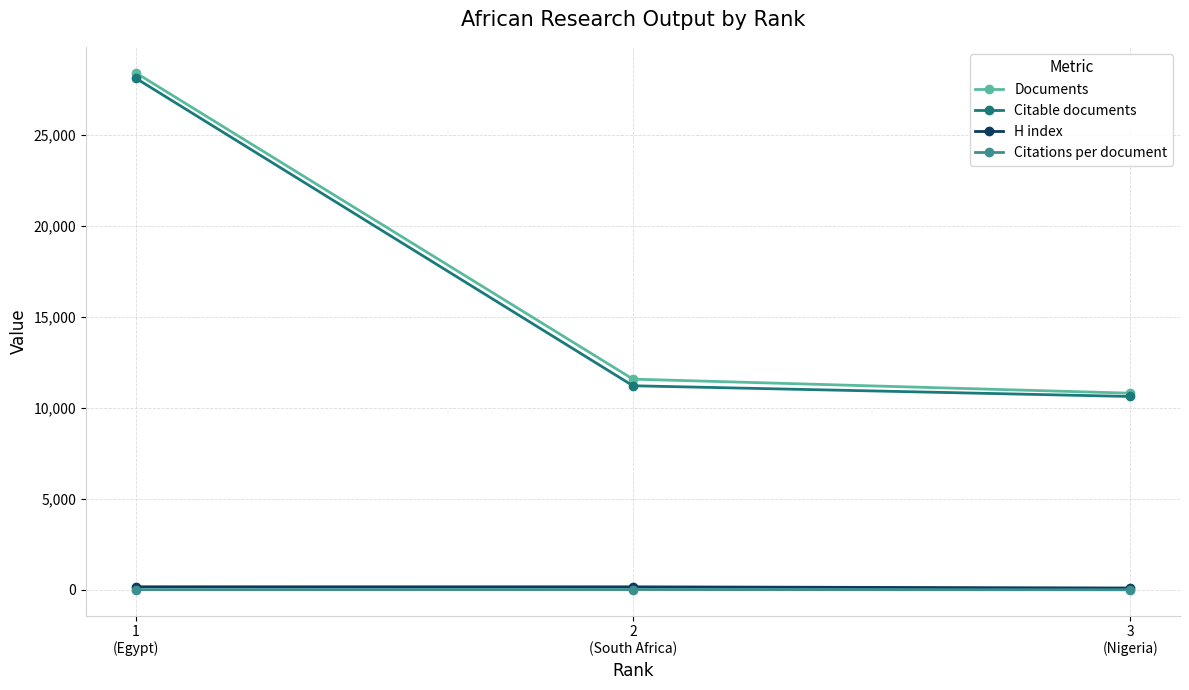

What is the average value of the Documents series?

16948.3